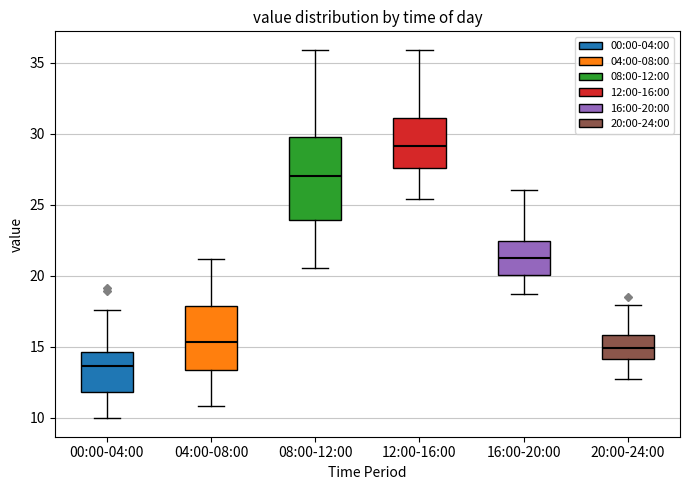

Where does the upper whisker of the box for 04:00-08:00 end on the y-axis? The values are not printed on the chart, so give them approximately, as read against the axis.

21.0